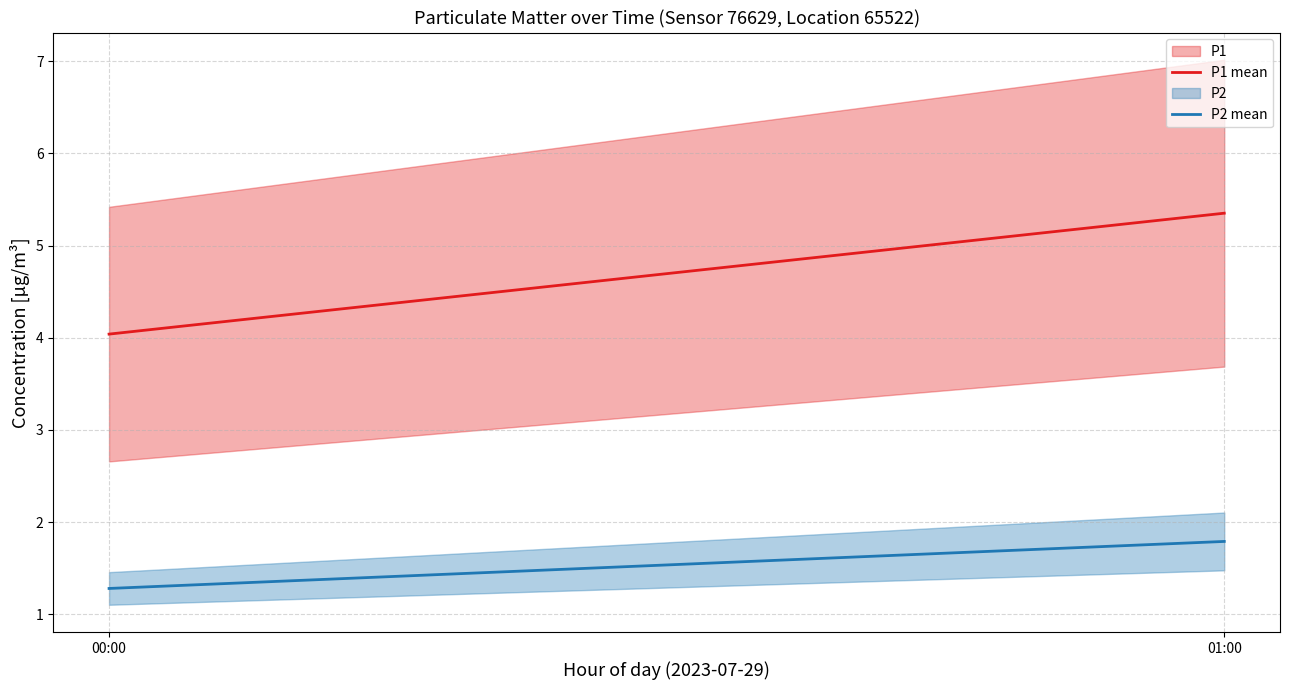

What is the label of the 1st point from the right?

01:00